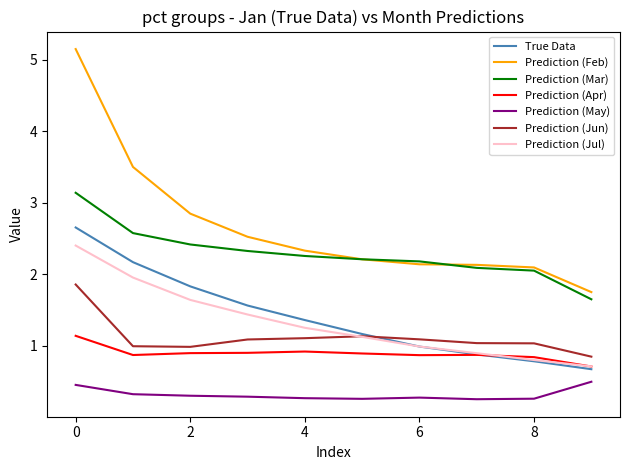

What is the greatest value displayed?

5.2